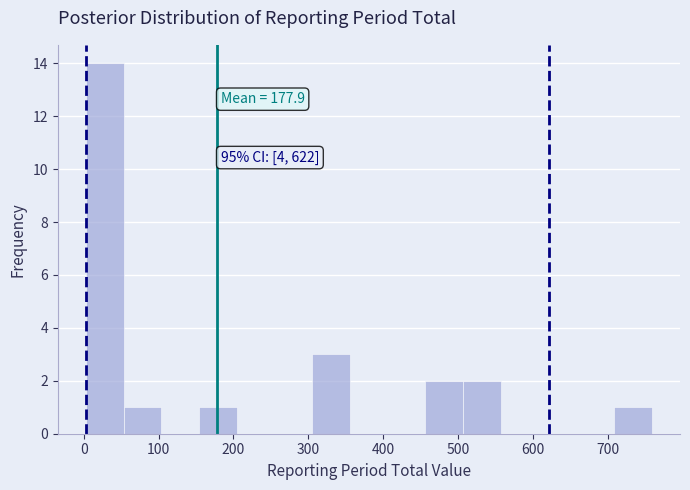

Which range on the x-axis has the tallest bar?

0 to 50